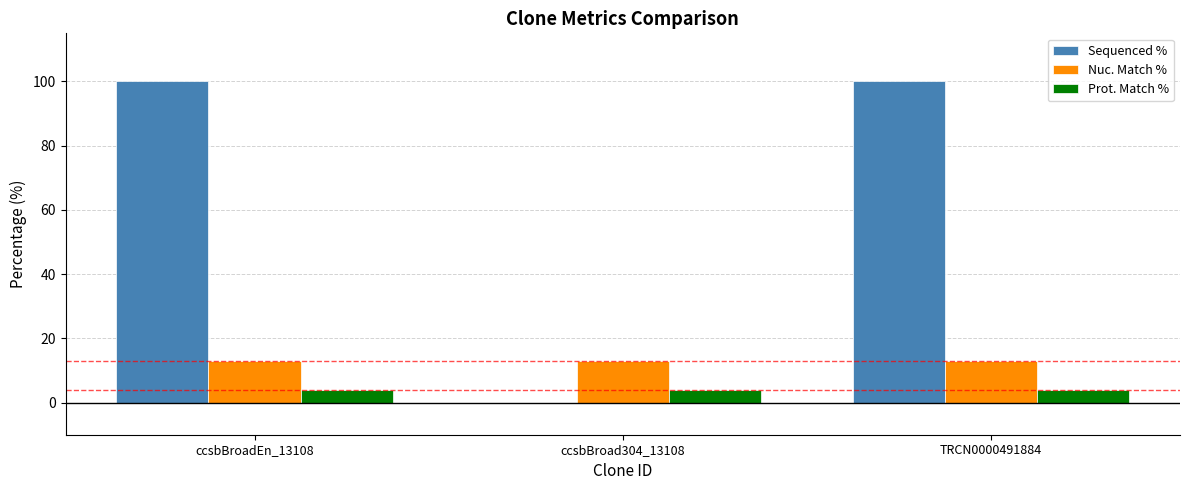

Reading left to right, extract all data points from this chart.

Sequenced %: 100.0	0.0	100.0
Nuc. Match %: 13.1	13.1	13.1
Prot. Match %: 3.9	3.9	3.9